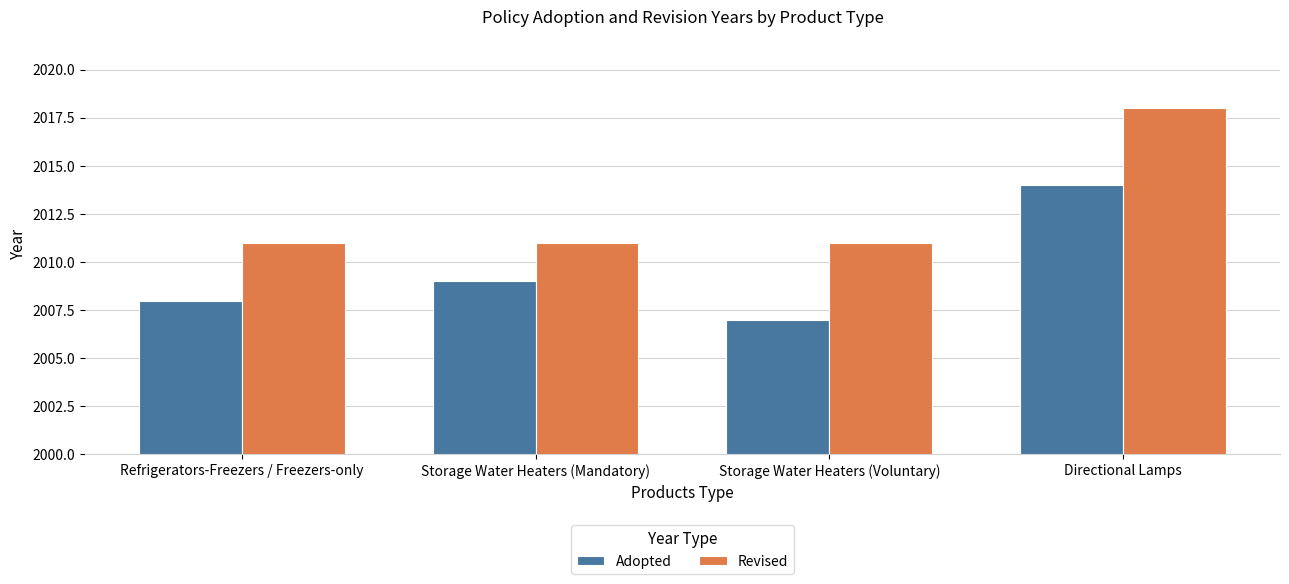

What is the average value of the Revised series?

2013